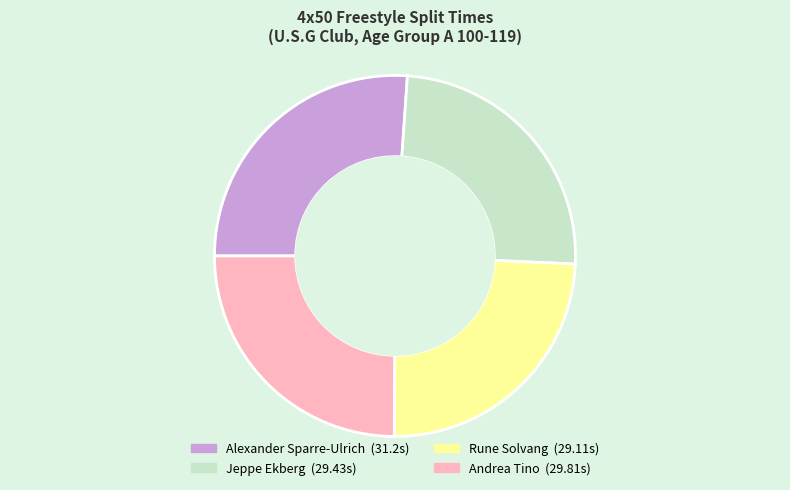

The Rune Solvang slice represents 24% of the pie. True or false?

True